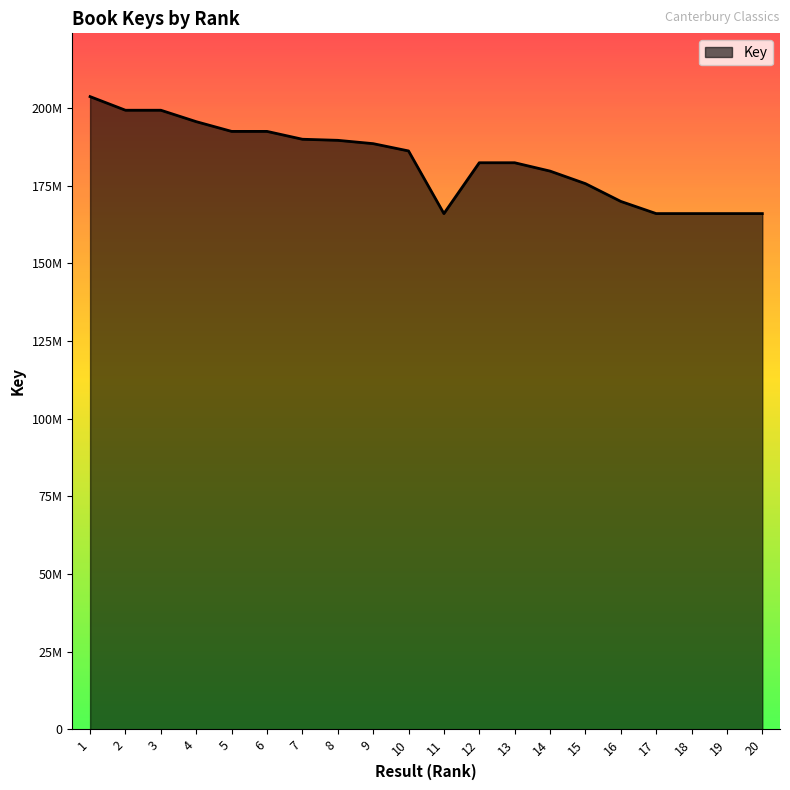

True or false: the data shows 44749424 at 19.

False